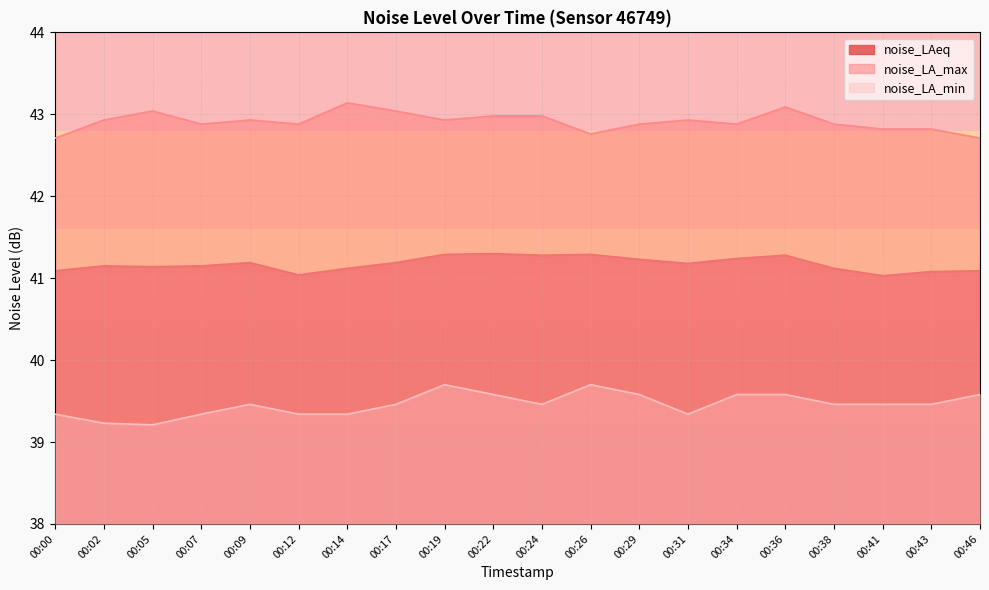

What is the spread (max minus min) of values at 00:00?

3.4